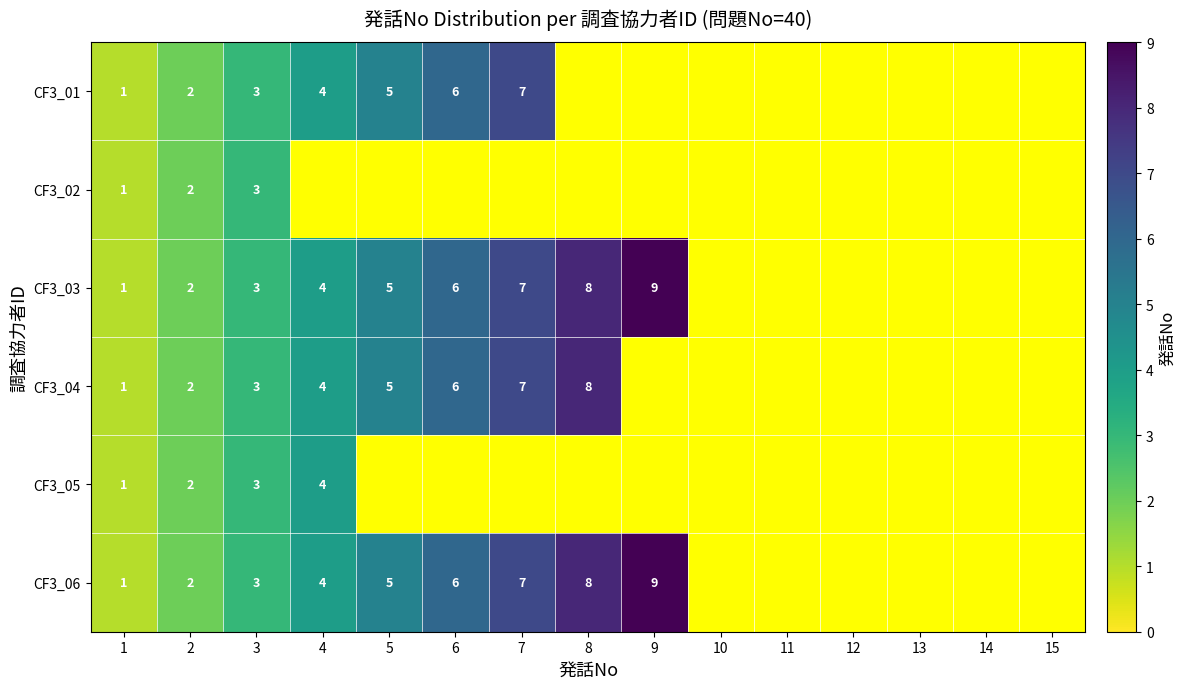

Count the number of data series in this chart.

6